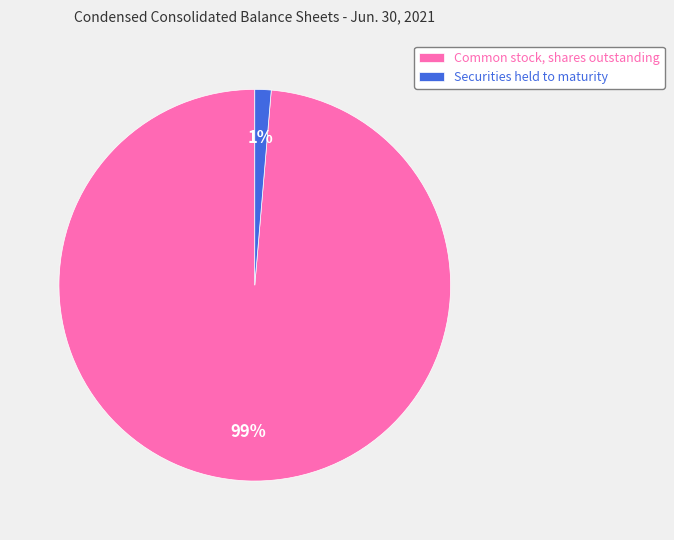

To the nearest percent, what is the combined percentage of Securities held to maturity and Common stock, shares outstanding?

100%